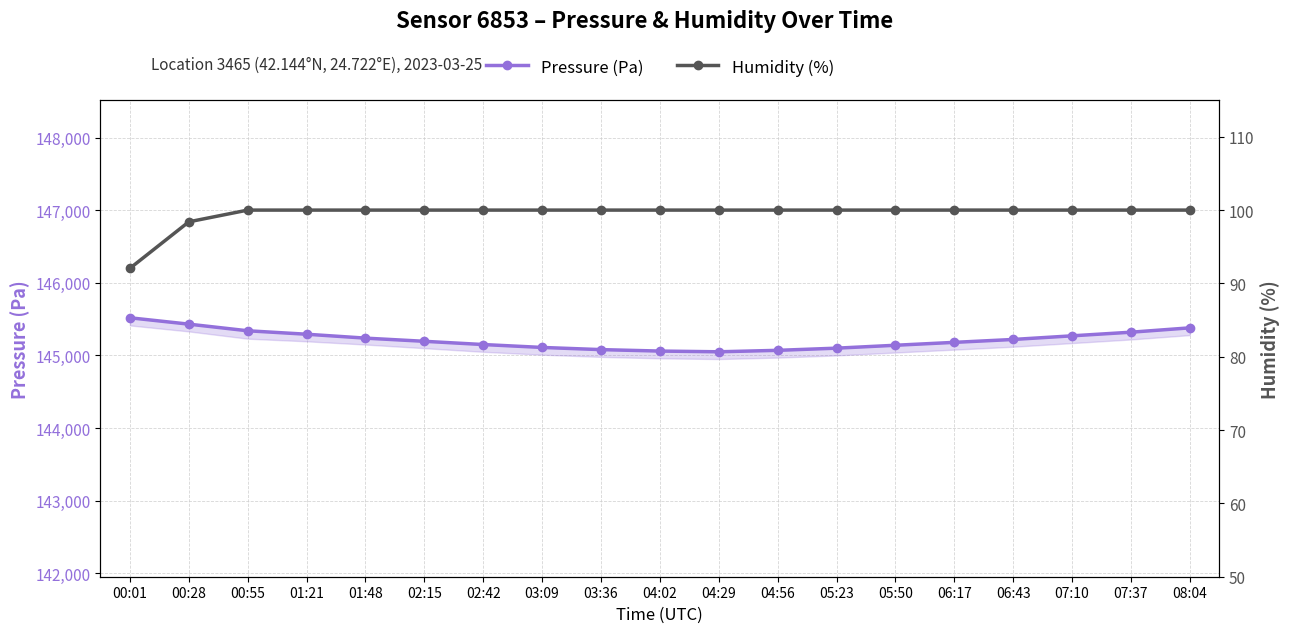

What are all the series names shown in the legend?

Pressure (Pa), Humidity (%)